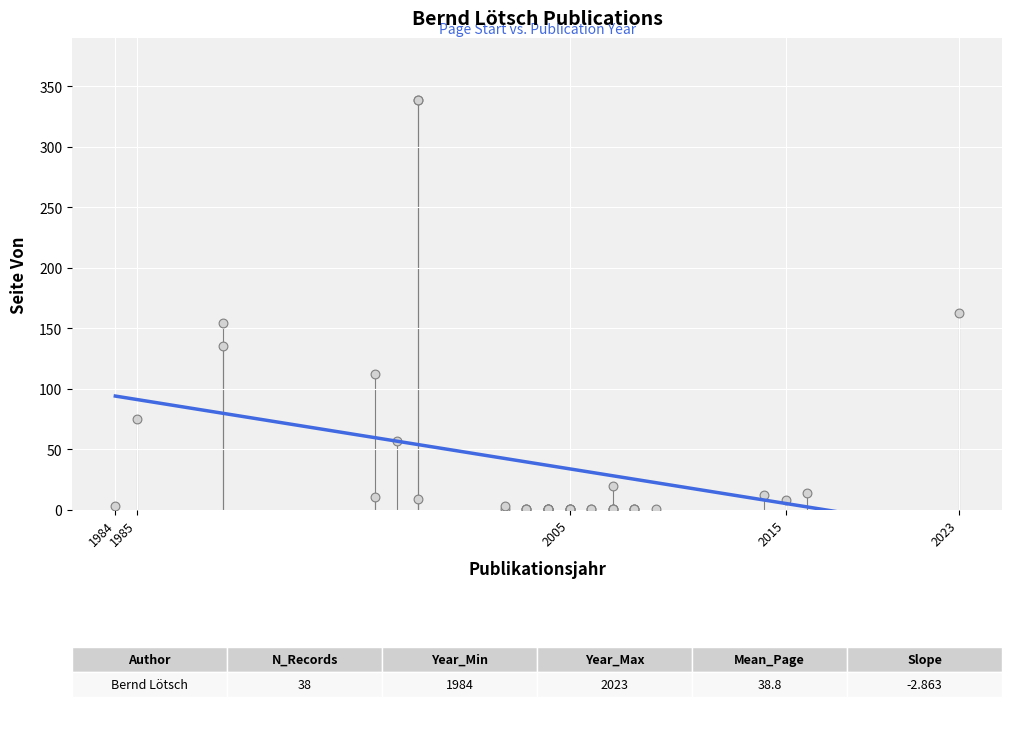

What Y value in the scatter plot is closest to 170?

163